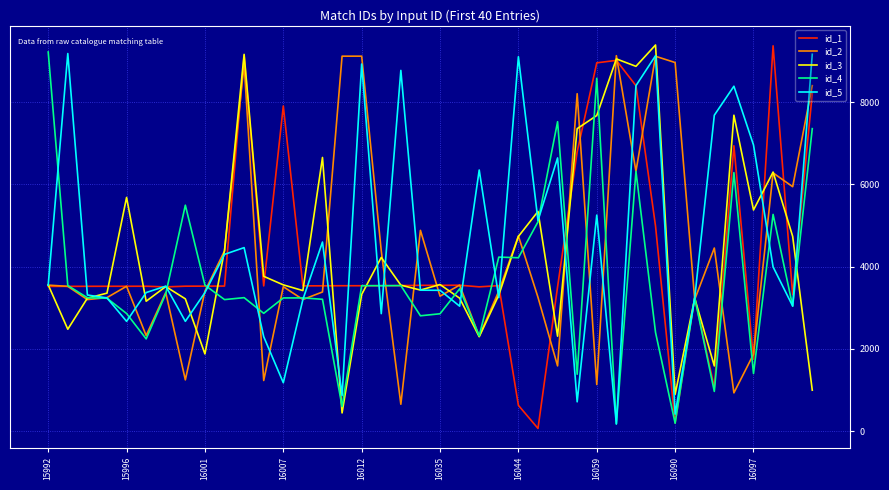

What are all the series names shown in the legend?

id_1, id_2, id_3, id_4, id_5